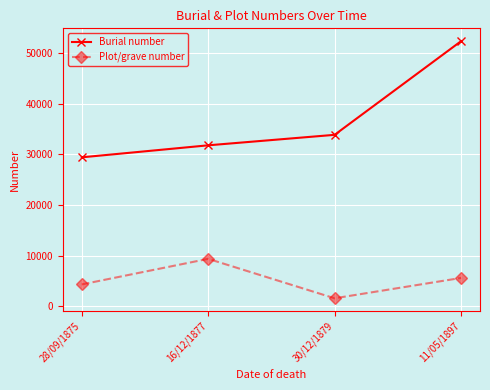

True or false: Plot/grave number and Burial number cross at least once.

False